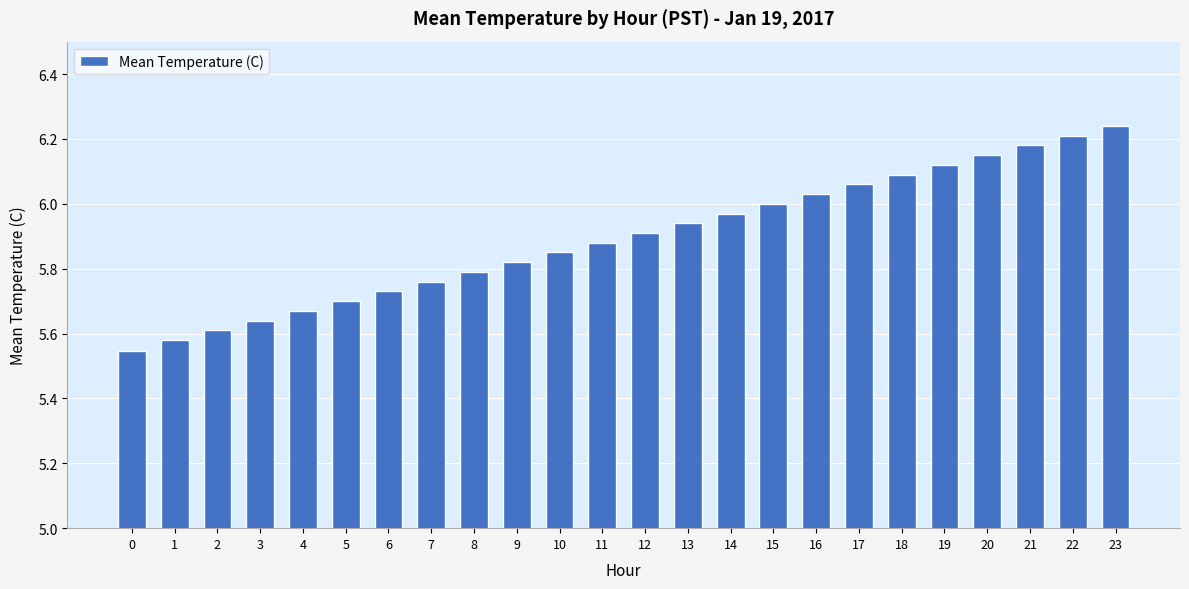

What is the difference between the values at 11 and 4?

0.2